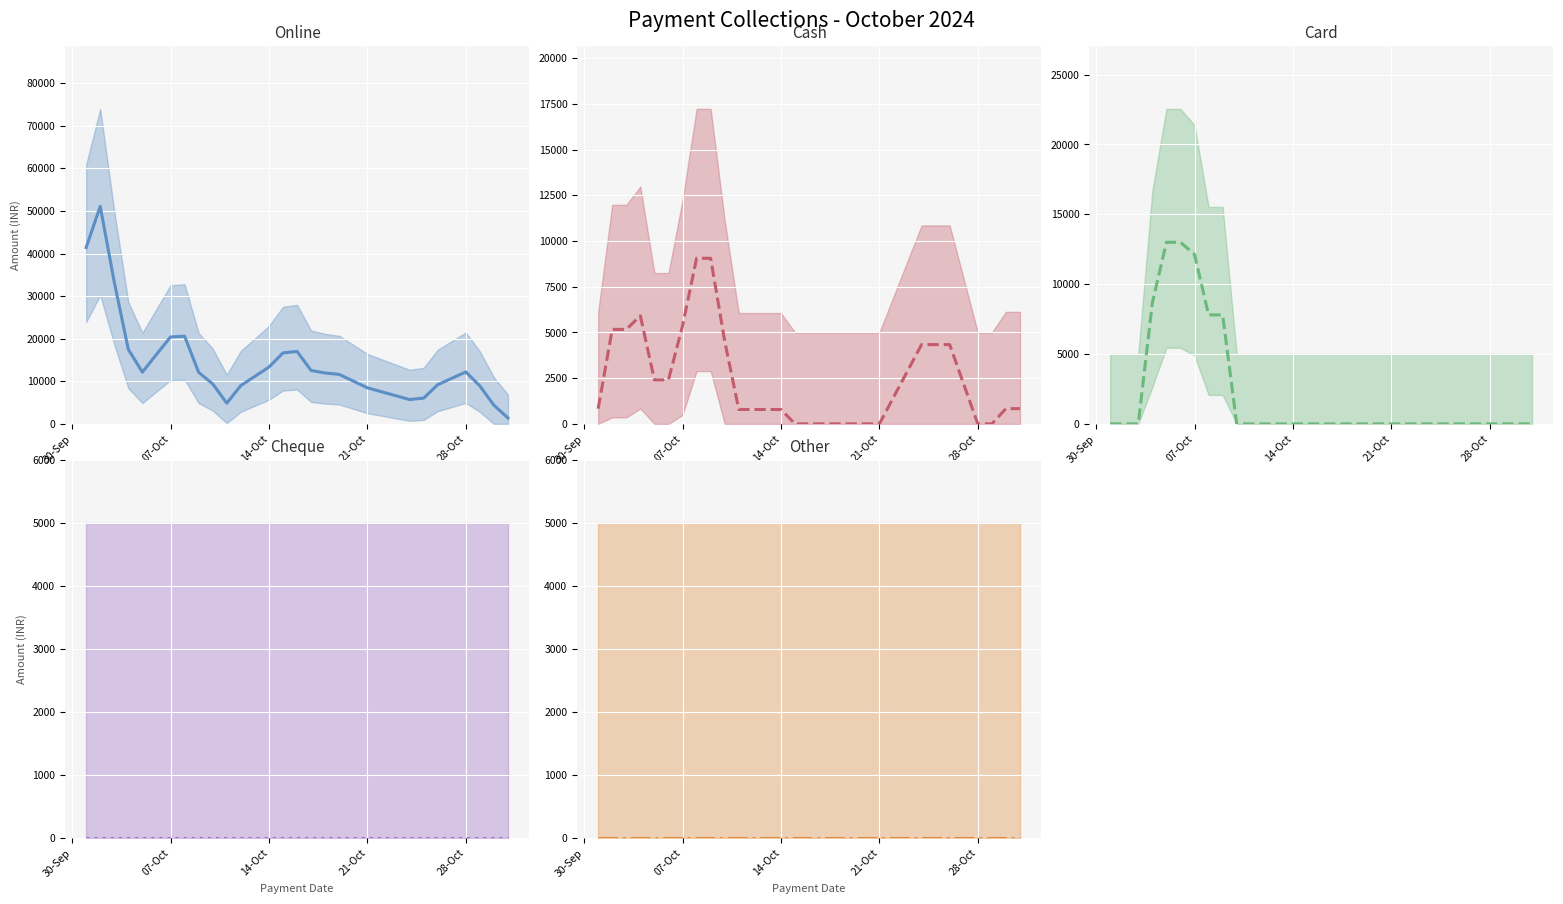

What is the lowest value of the Online (mean) series?

1380.0